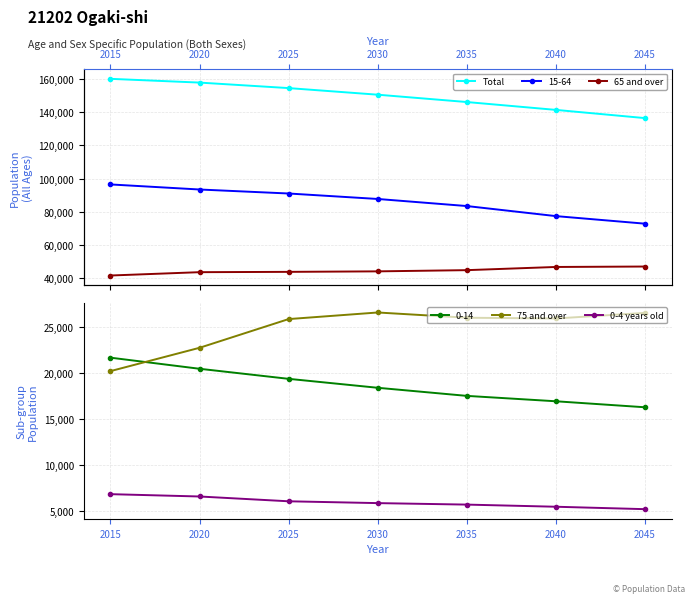

Is this an area chart (filled region under the line)?

No